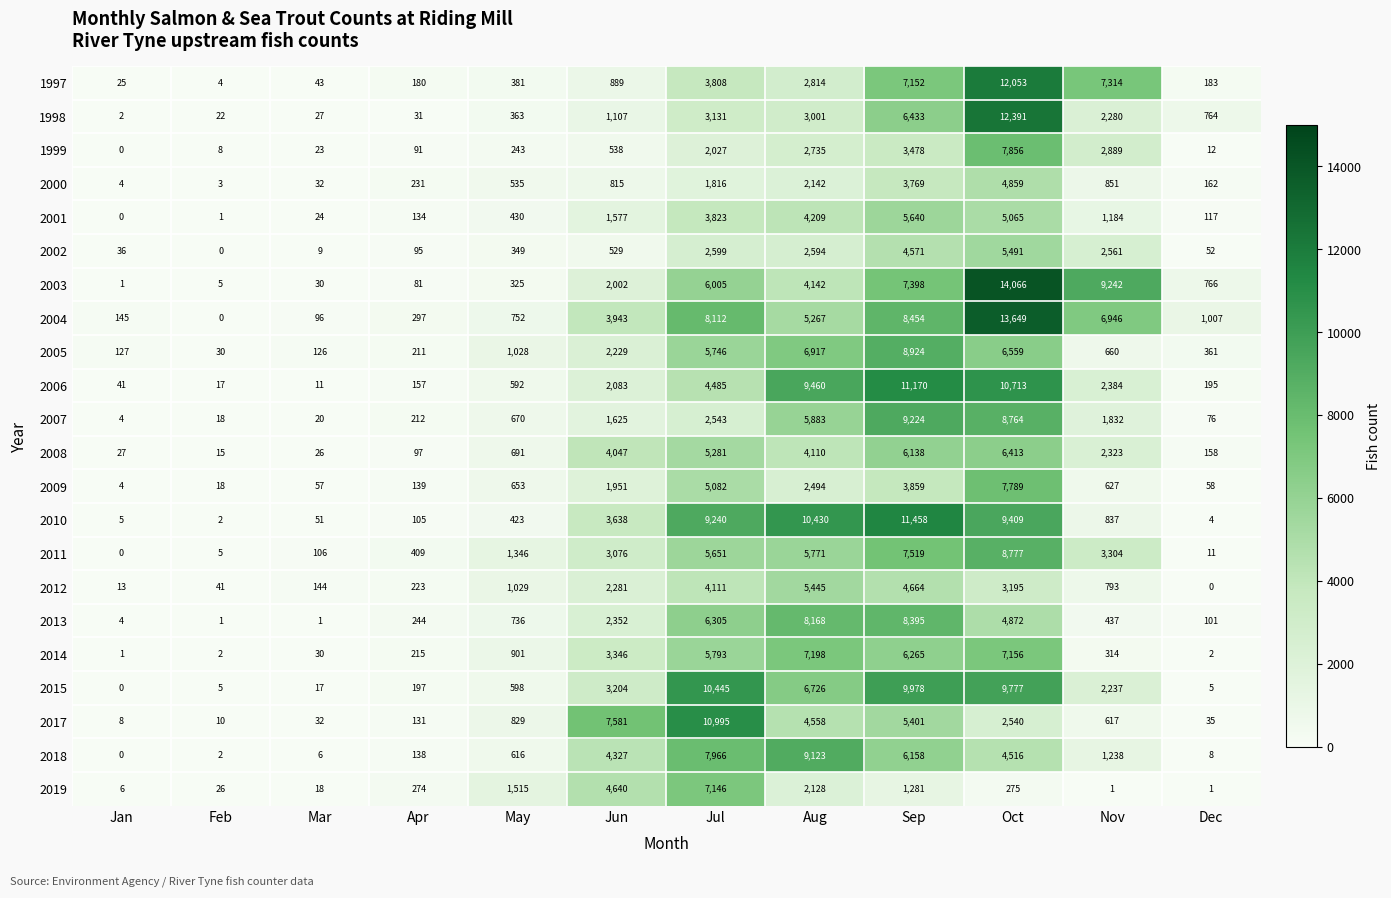

What is the difference between the maximum and minimum values in the 2011 series?

8777